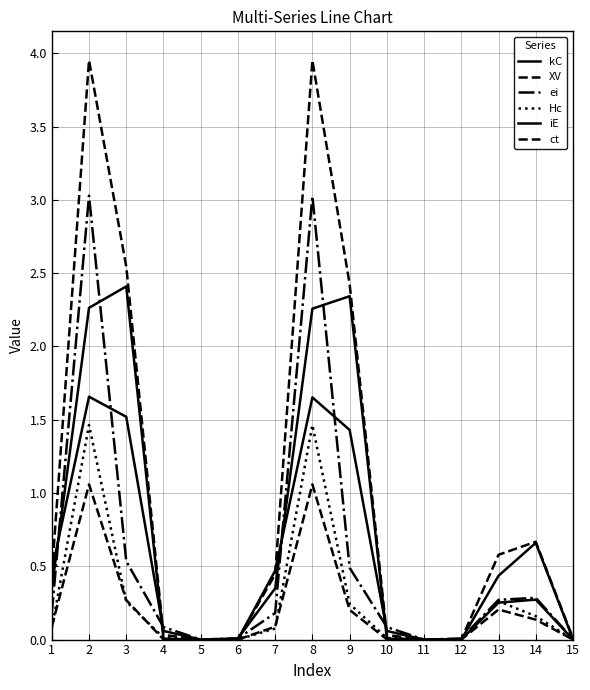

In ei, how many points are higher than both neighbors (excluding endpoints)?

3